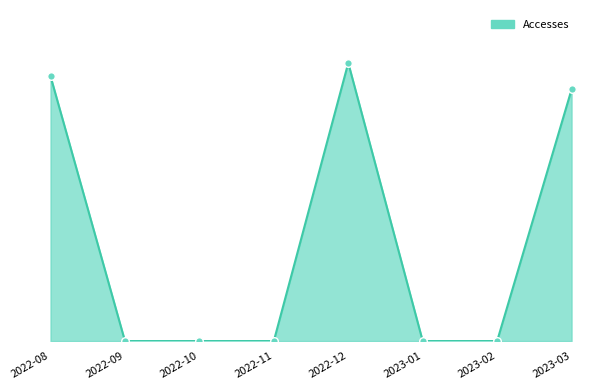

Between 2022-09 and 2022-12, which is larger?

2022-12